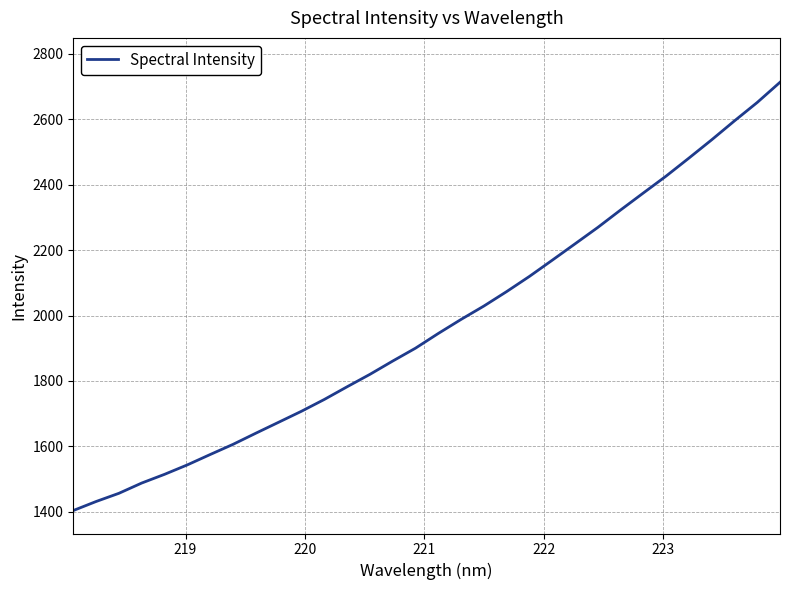

What is the maximum value shown in the chart?

2712.7